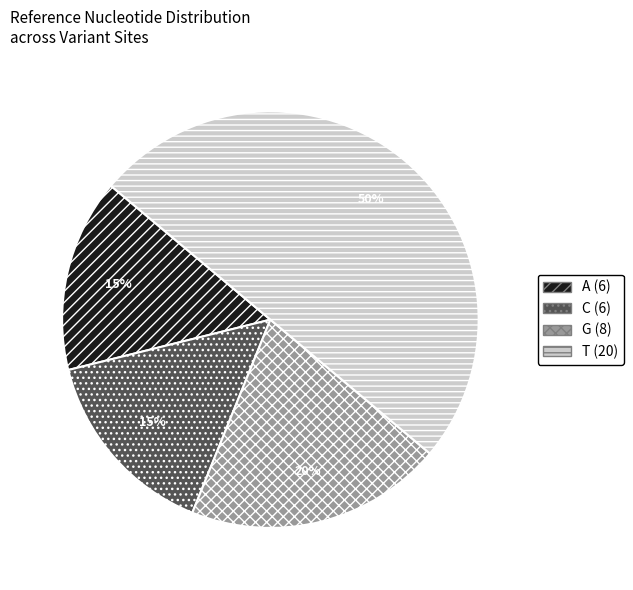

Is the sum of G (8) and A (6) greater than half?

No